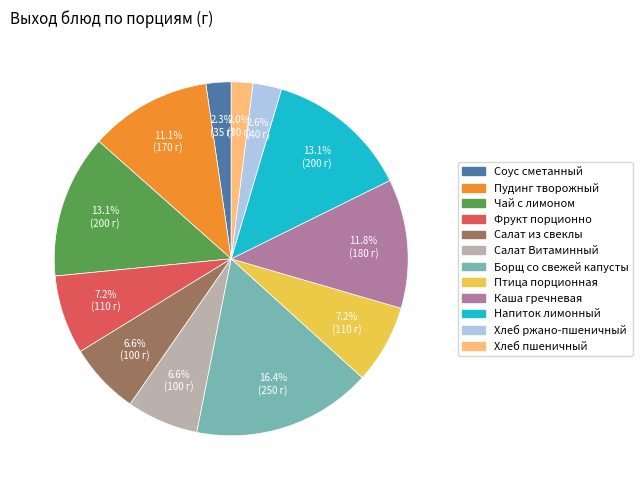

What portion of the pie excludes Напиток лимонный?

86.9%